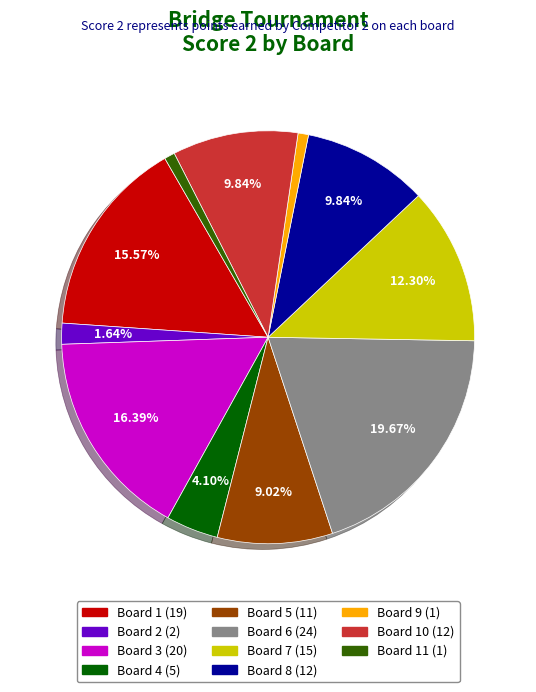

Does any single category account for the majority?

No